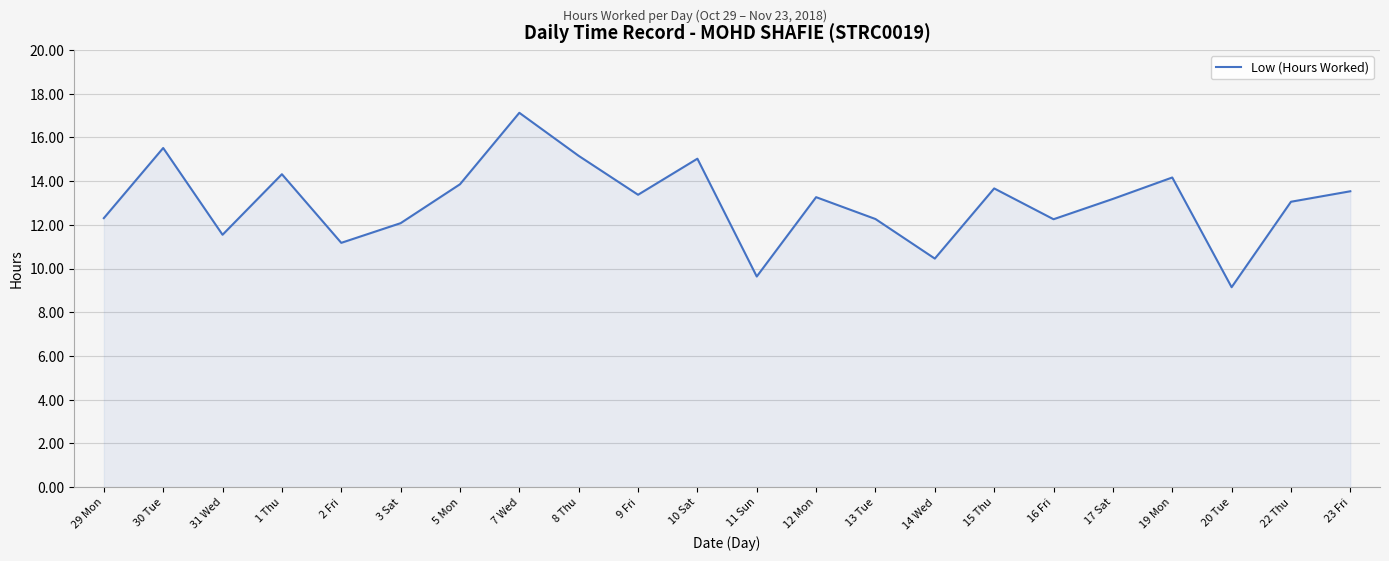

Approximately how many times larger is the value at 22 Thu compared to 31 Wed?

1.1